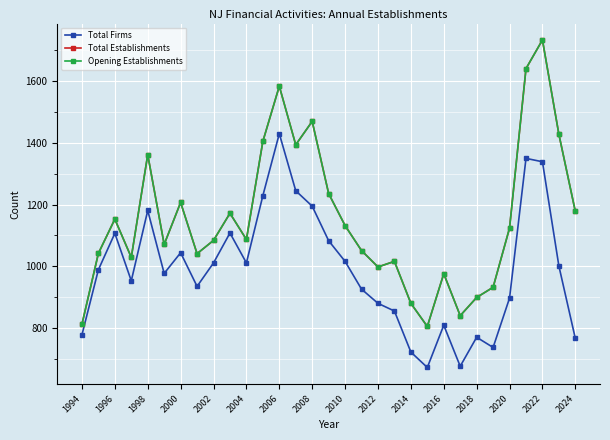

How many lines are shown in the chart?

3